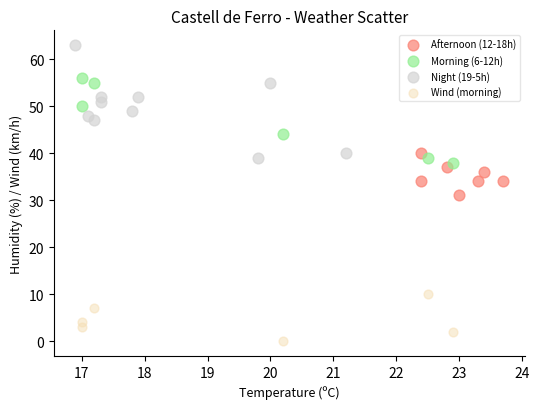

Which series contains the highest Y value?

Night (19-5h)